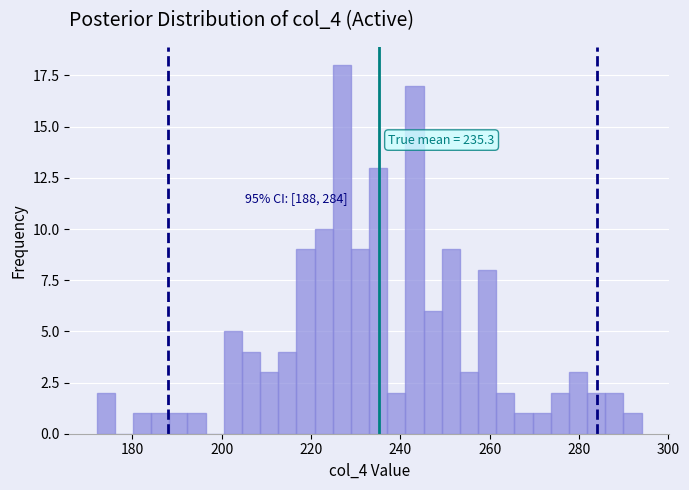

Read against the x-axis, roughly where is the centre of the tallest bar?

226